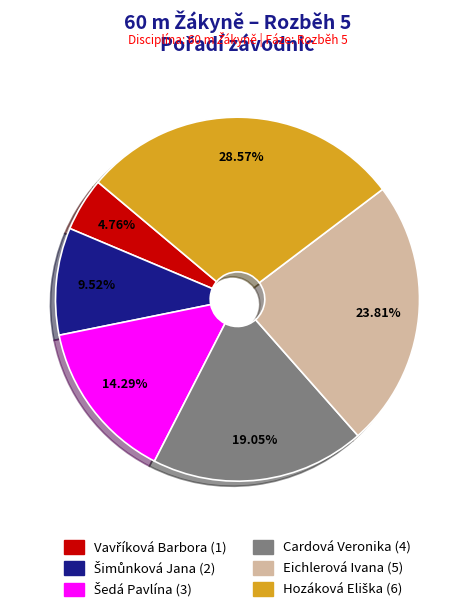

Is there a majority slice in this chart?

No